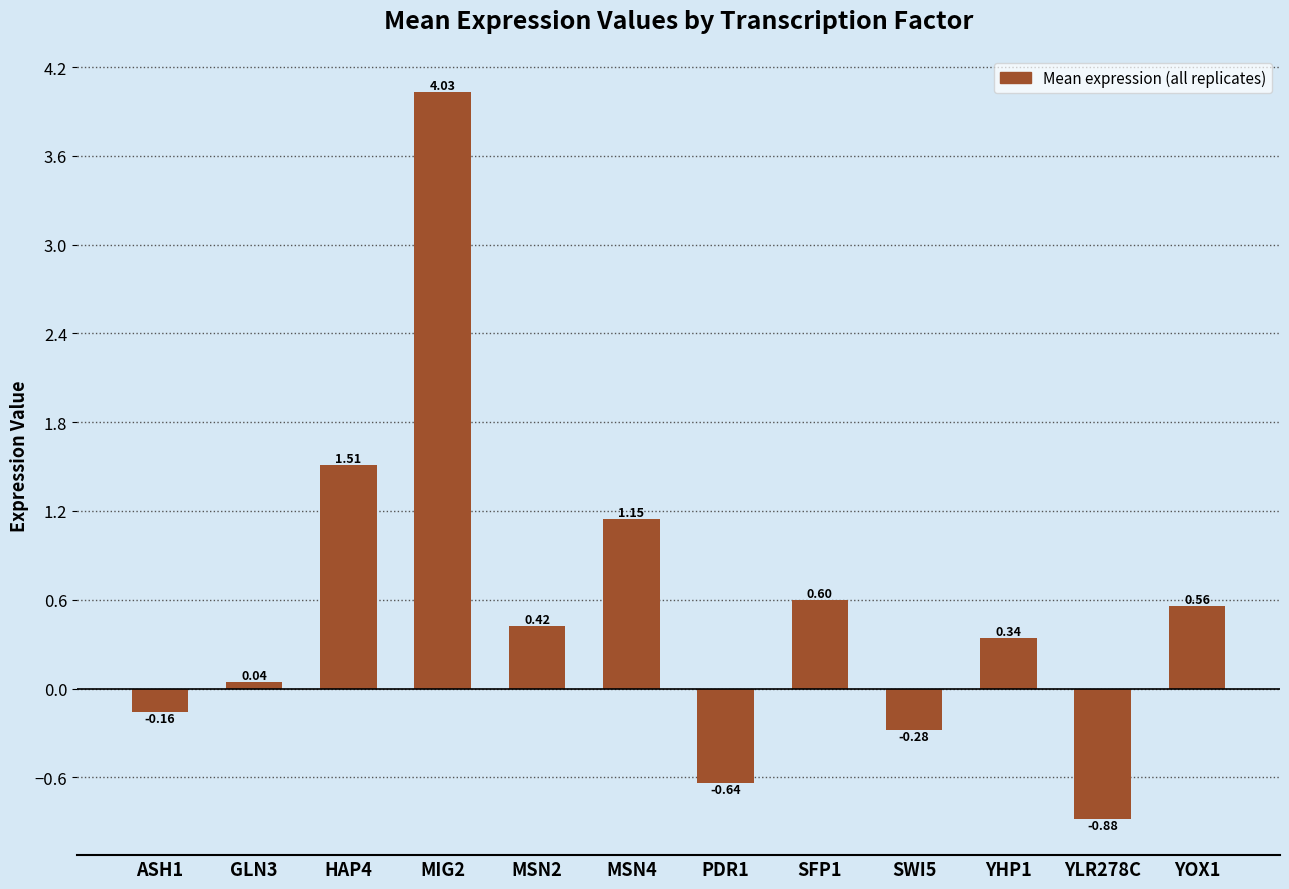

What is the difference between the maximum and minimum values?

4.9